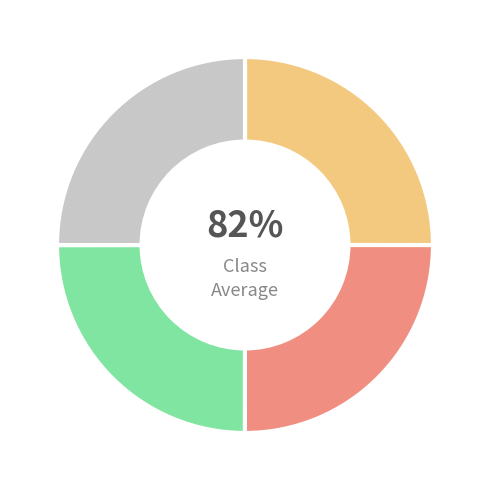

To the nearest percent, what is the average slice percentage?

25%